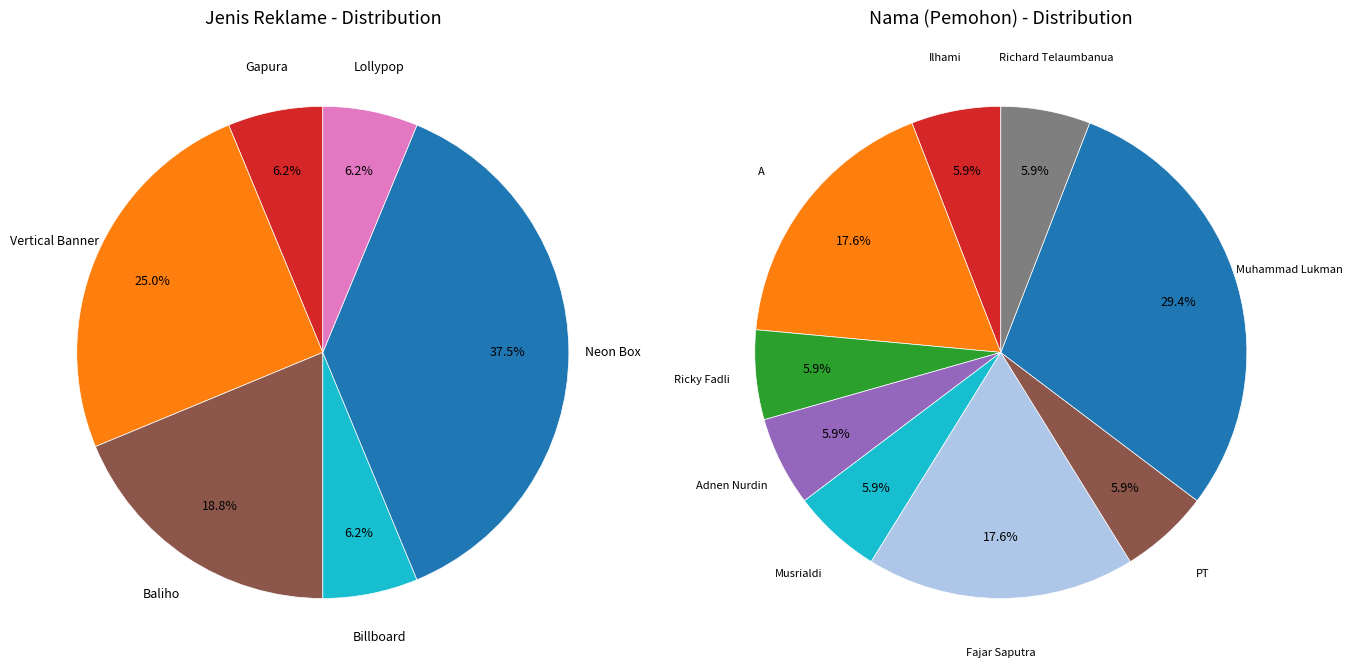

Approximately how many times larger is the value at Baliho compared to Billboard?

3.0